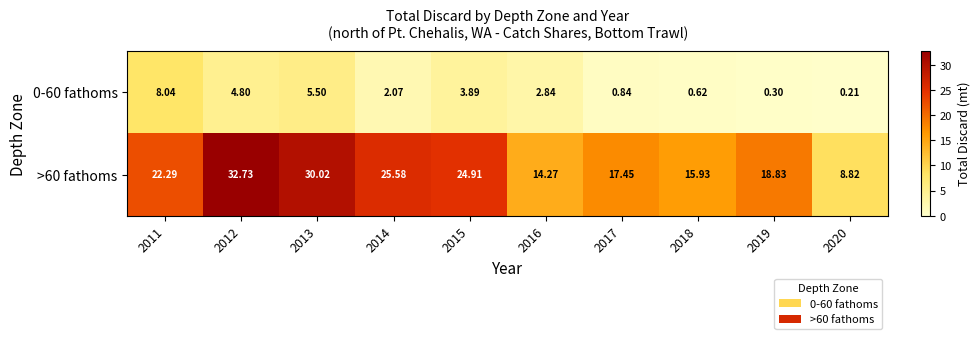

How many series are shown in this chart?

2